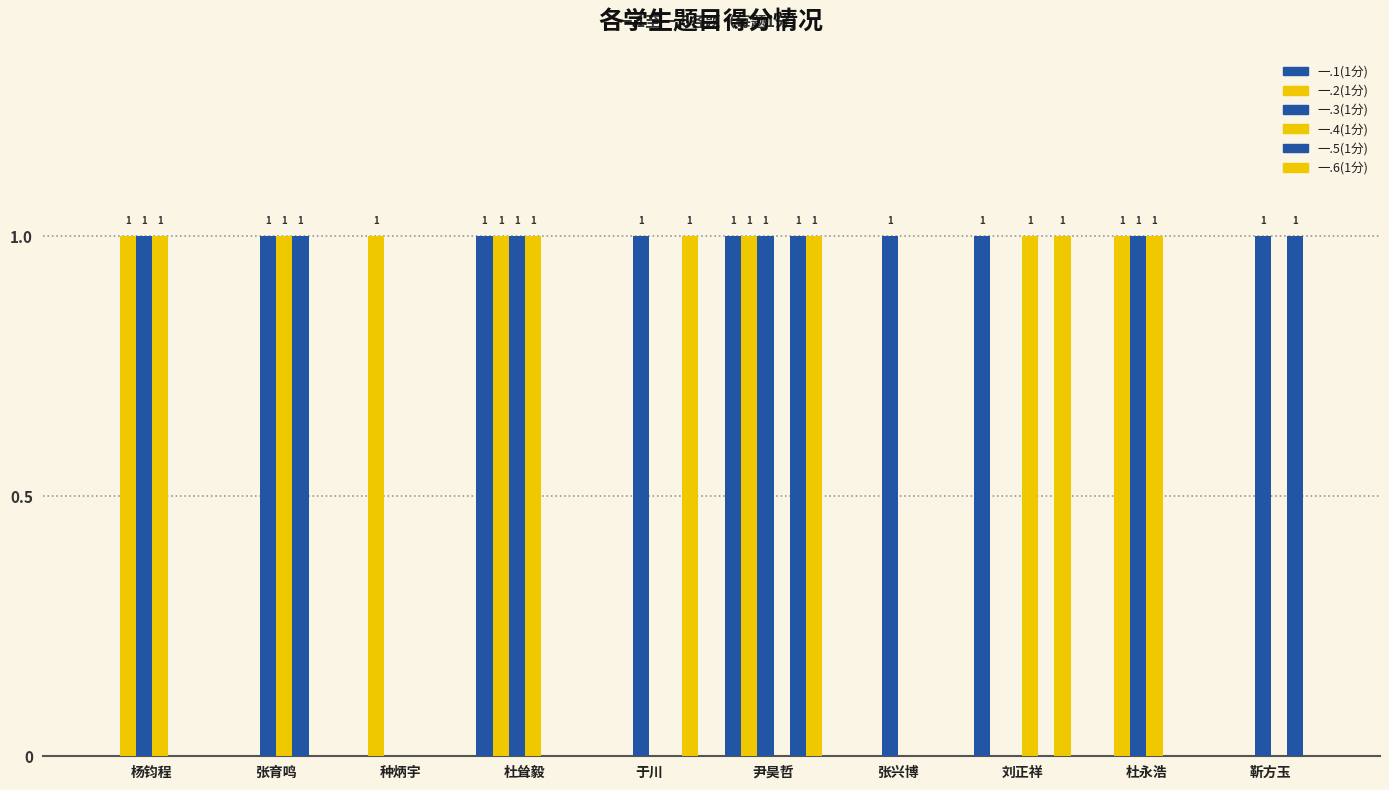

Does the chart contain stacked bars?

No